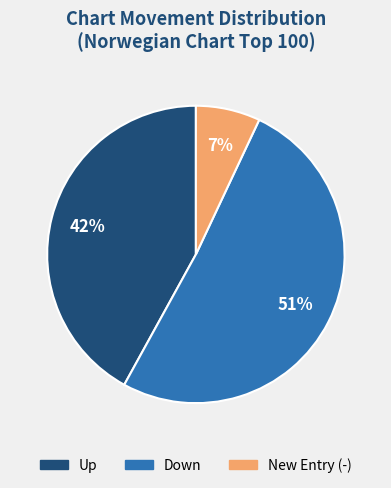

Count the number of slices in the pie.

3